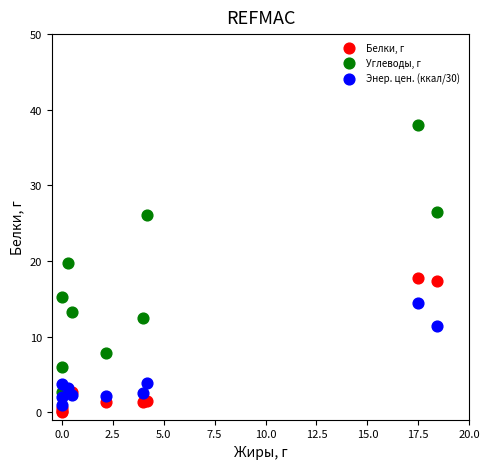

Across all series, what Y value is closest to 19?

19.7